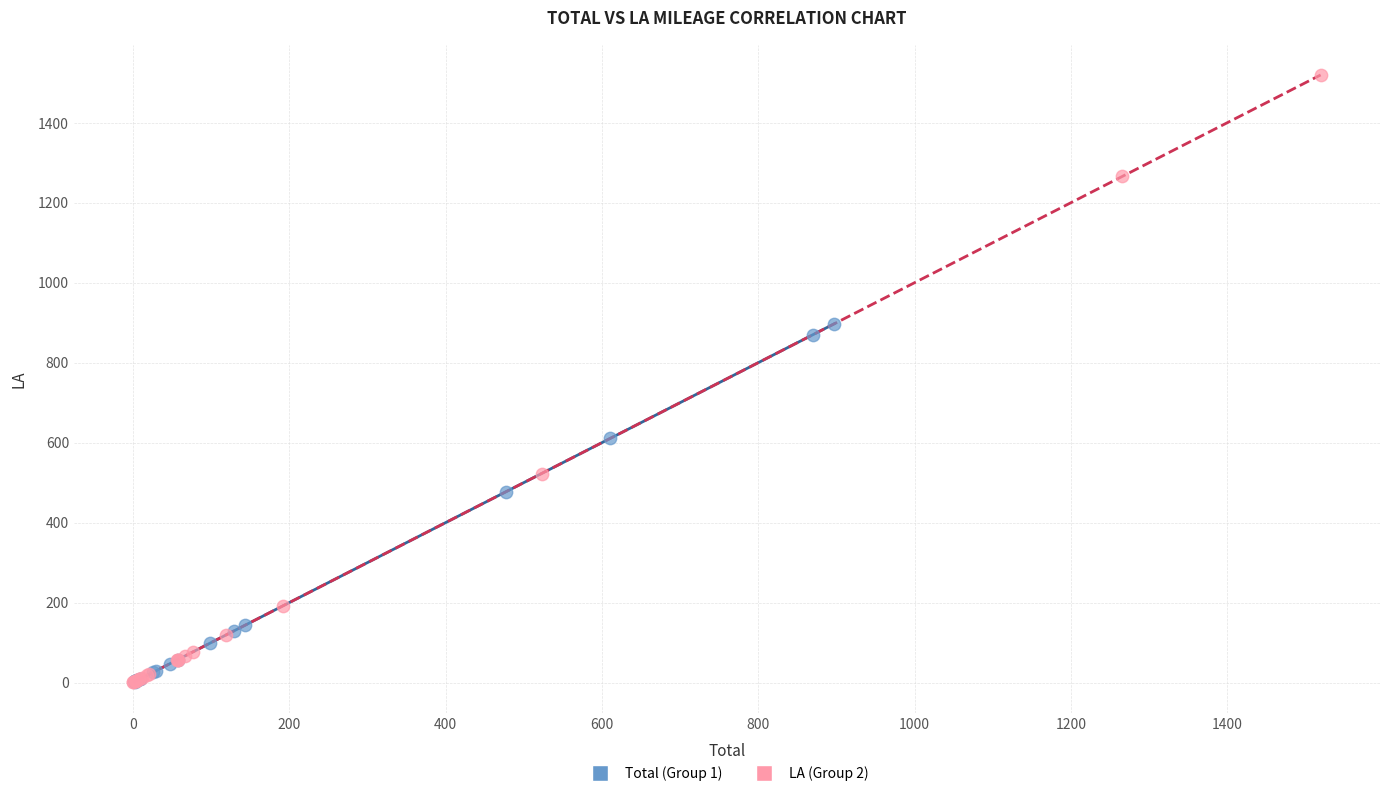

Which series reaches the maximum Y coordinate?

LA (Group 2)